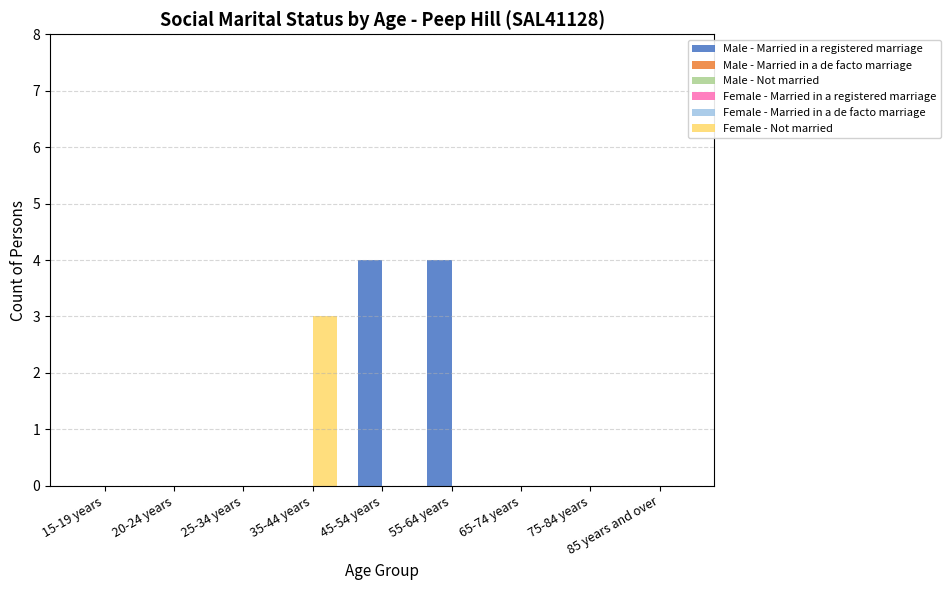

What is the highest value of the Female - Not married series?

3